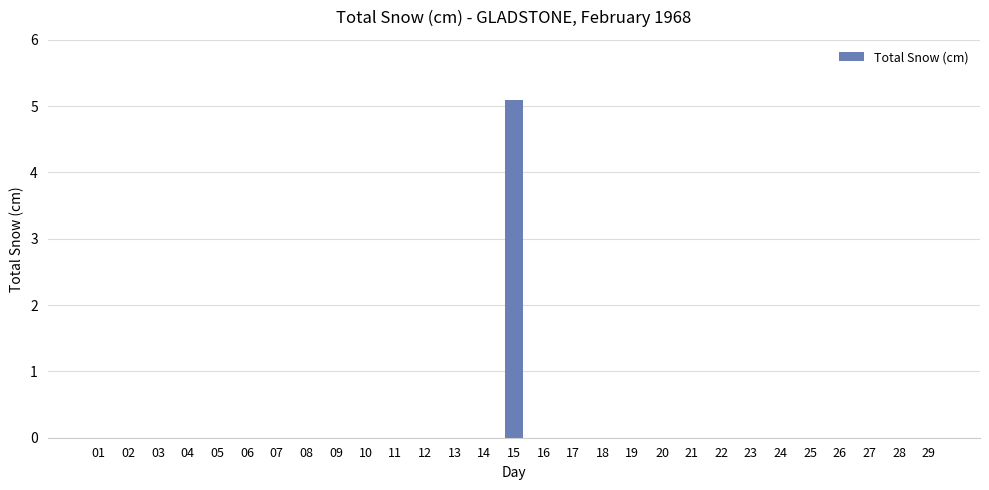

Is it true that the value at 03 is 0.0?

True